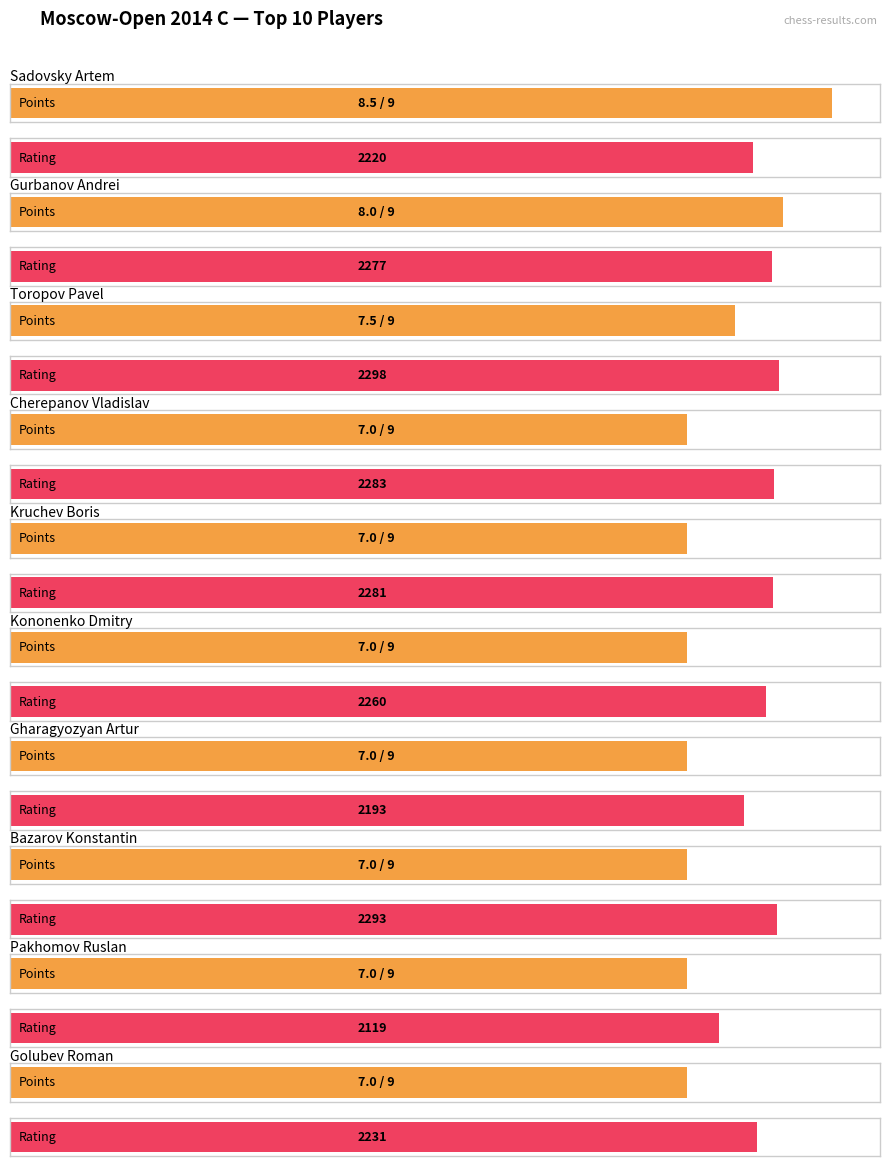

How many bars are there in each group?

2